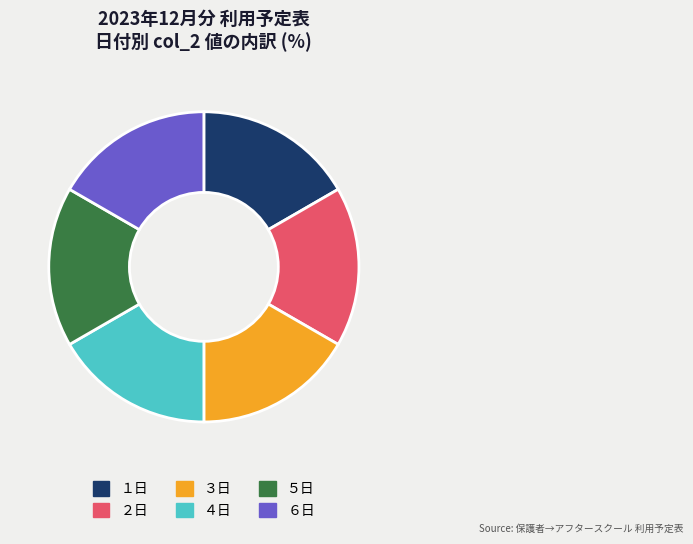

Is ４日 the majority of the pie?

No